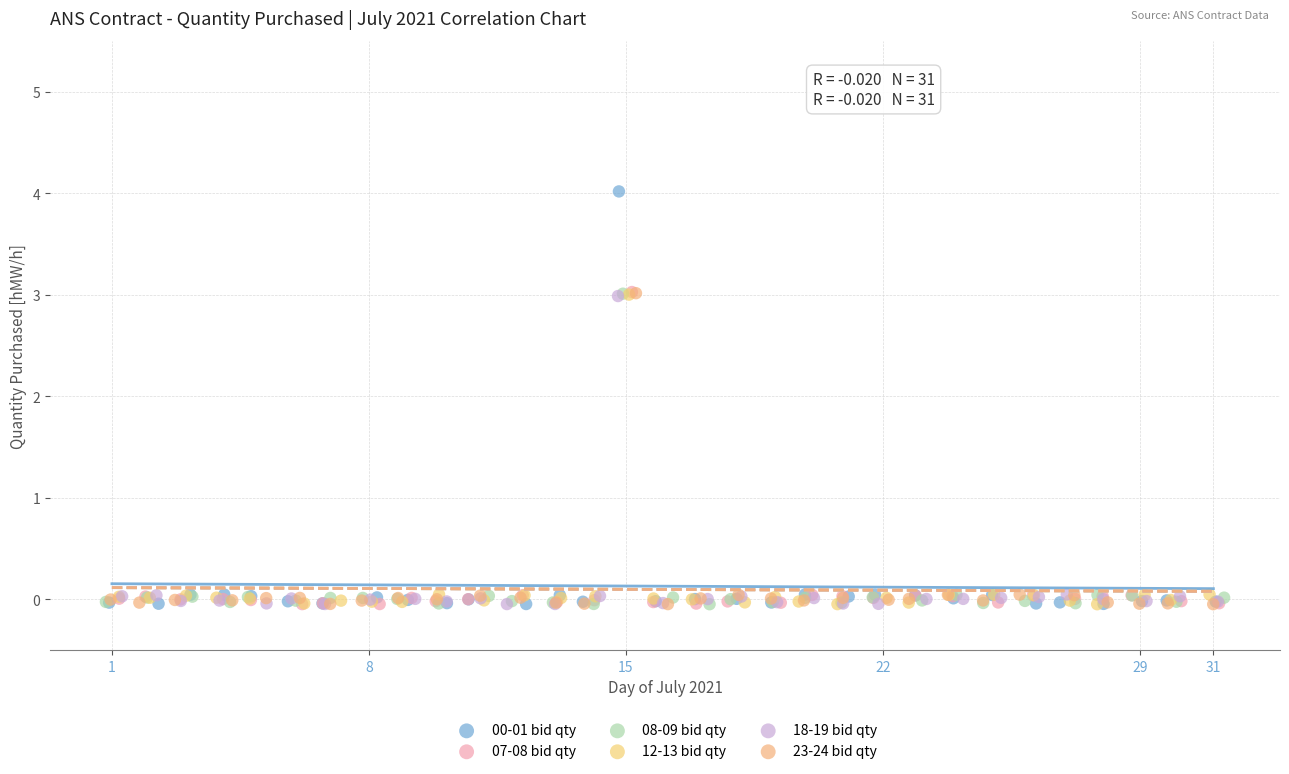

Which series has the widest spread of Y values?

00-01 bid qty